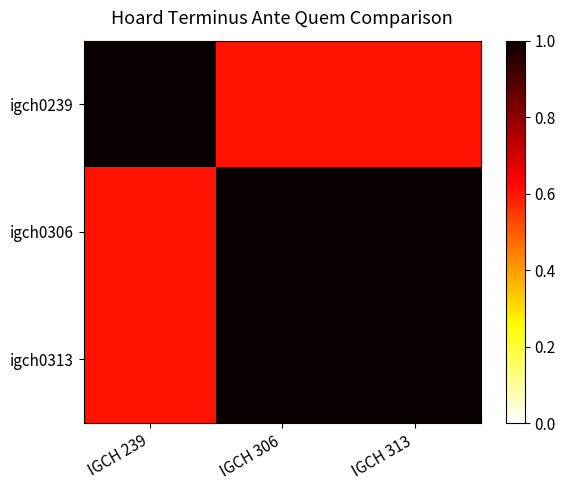

What is the difference between the highest and lowest values at IGCH 313?

0.4